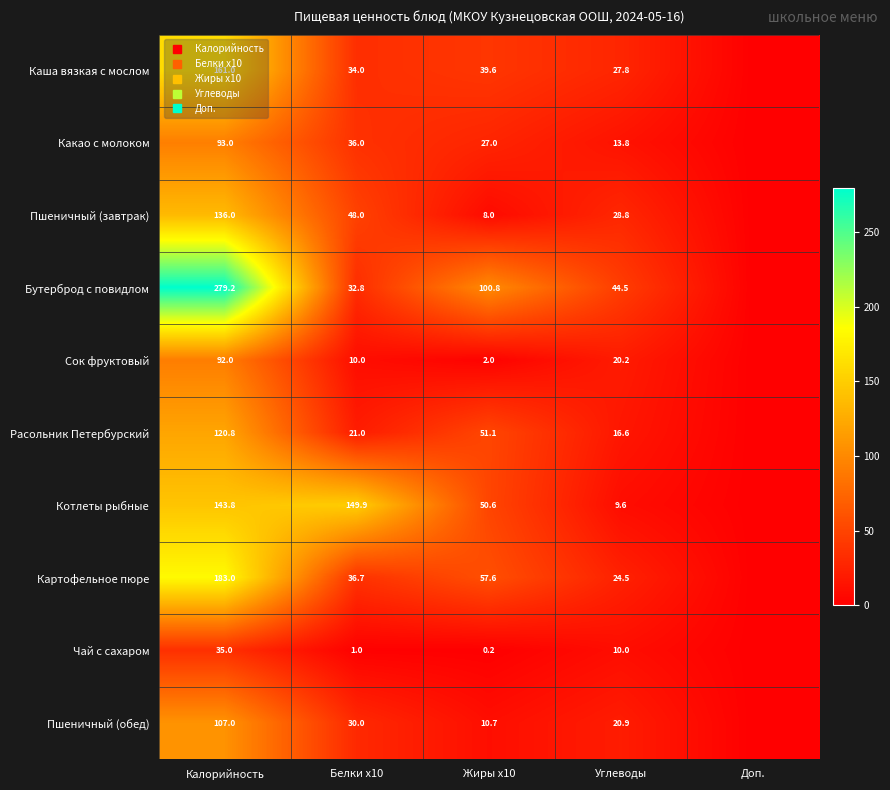

At which label is Пшеничный (обед) closest to 53?

Белки x10